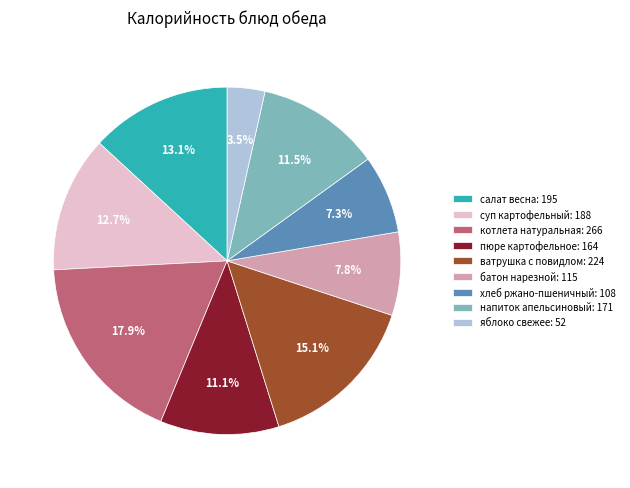

Is it true that хлеб ржано-пшеничный is 21% of the pie?

False